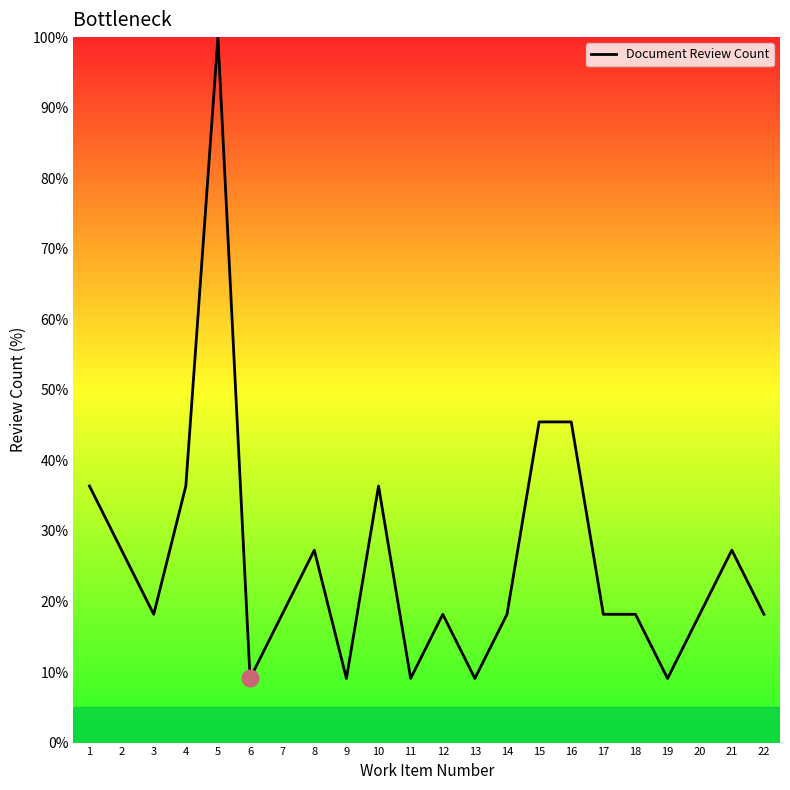

What is the smallest value displayed?

9.1